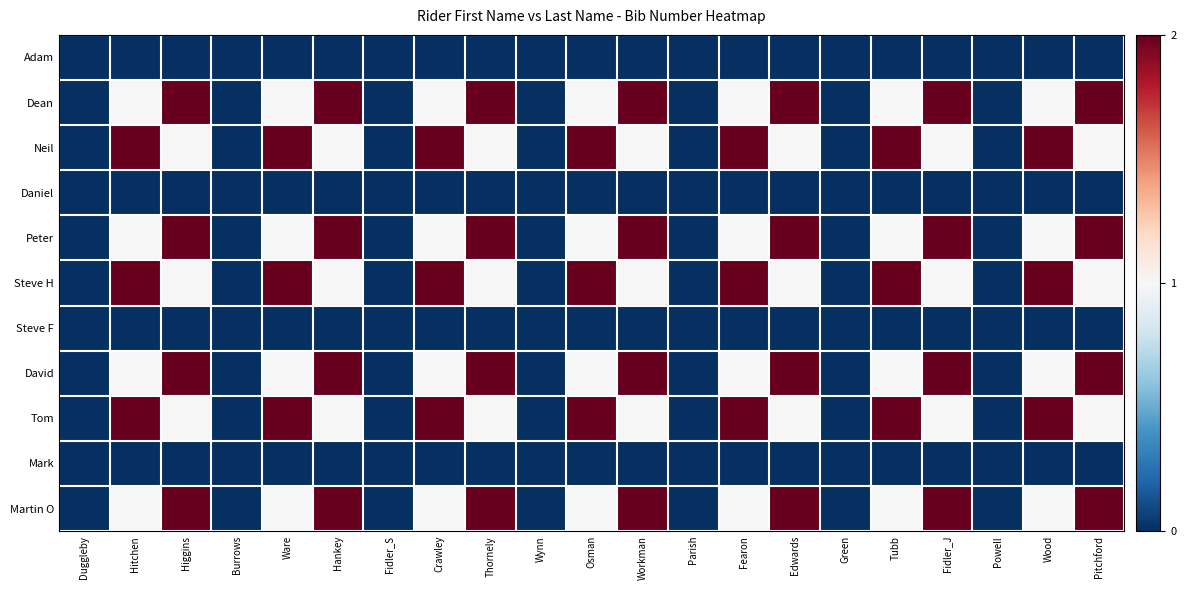

Rank the series by their maximum value, from highest to lowest.

Dean, Neil, Peter, Steve H, David, Tom, Martin O, Adam, Daniel, Steve F, Mark